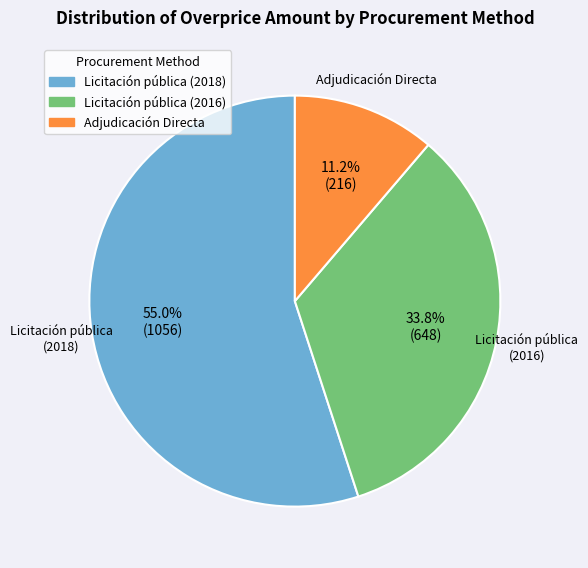

Rank the categories by value from lowest to highest.

Adjudicación Directa, Licitación pública (2016), Licitación pública (2018)